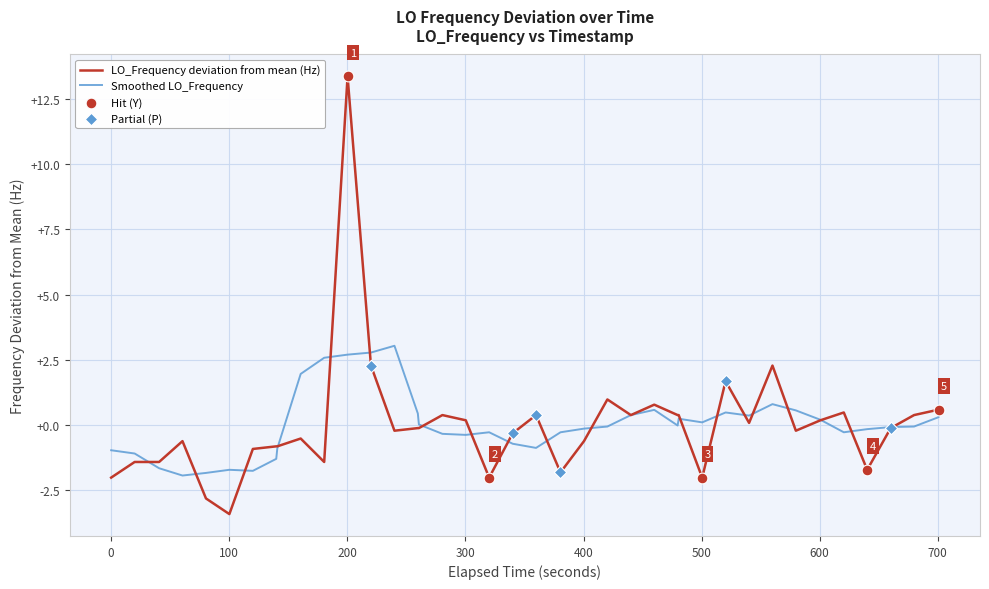

Which series has the largest range (max minus min)?

LO_Frequency deviation from mean (Hz)